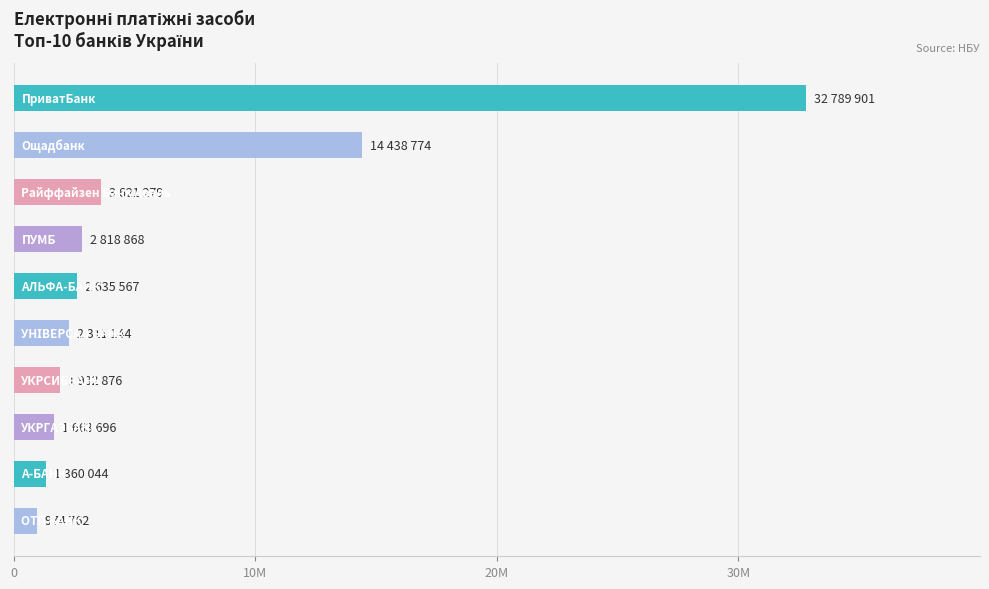

How many data points does each series have?

10